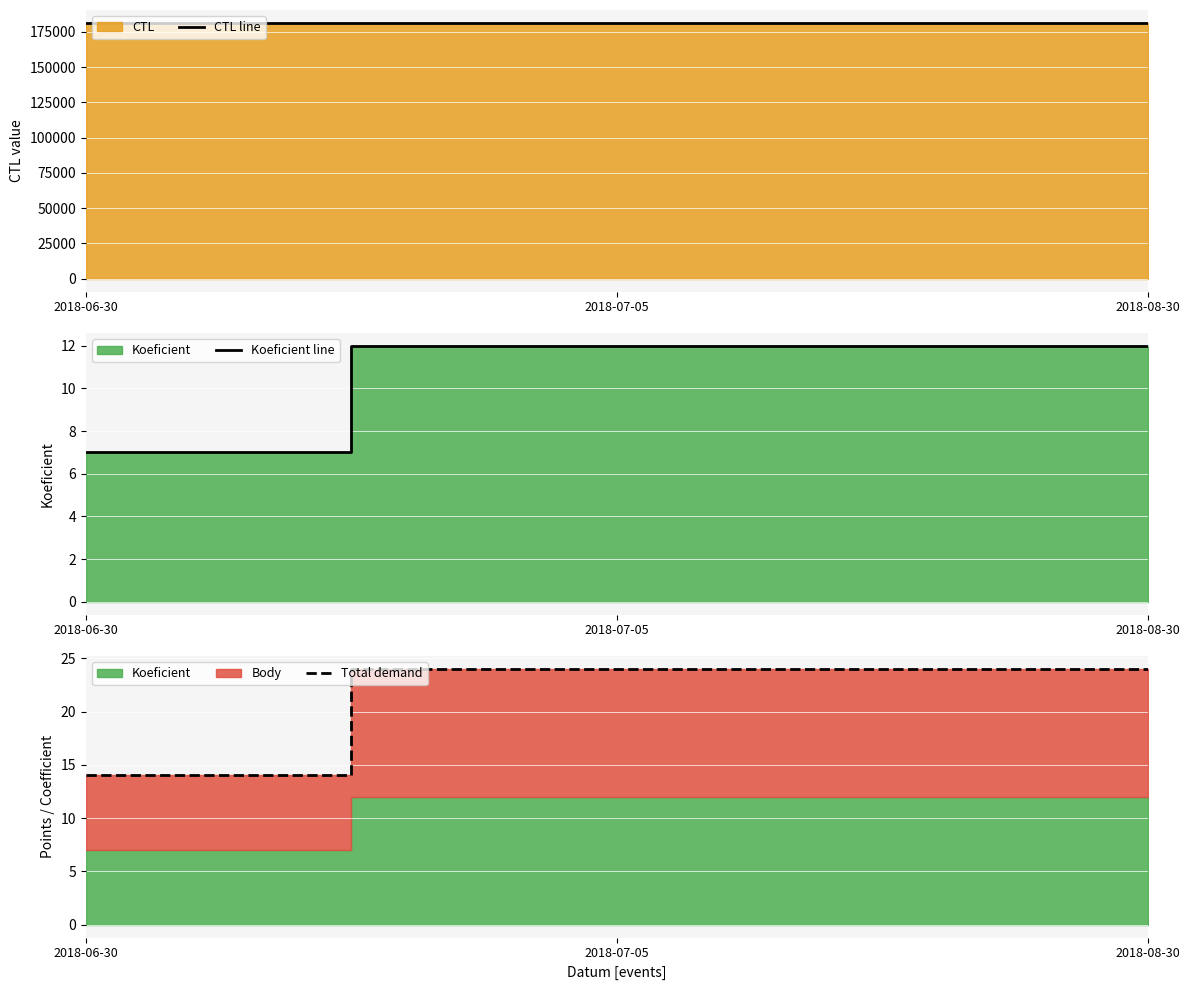

Where does the CTL line series first go above 181317?

2018-08-30